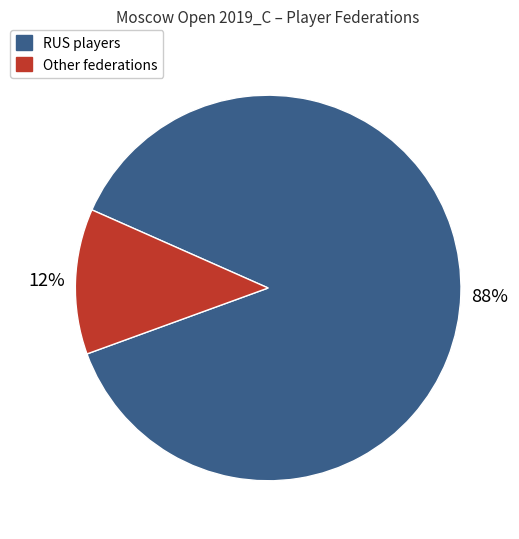

To the nearest percent, what is the average slice percentage?

50%